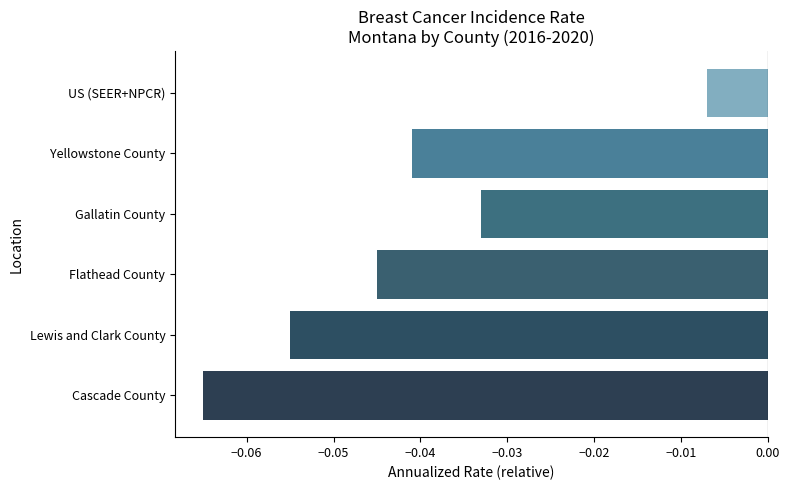

List the labels in order of value, largest first.

US (SEER+NPCR), Gallatin County, Yellowstone County, Flathead County, Lewis and Clark County, Cascade County